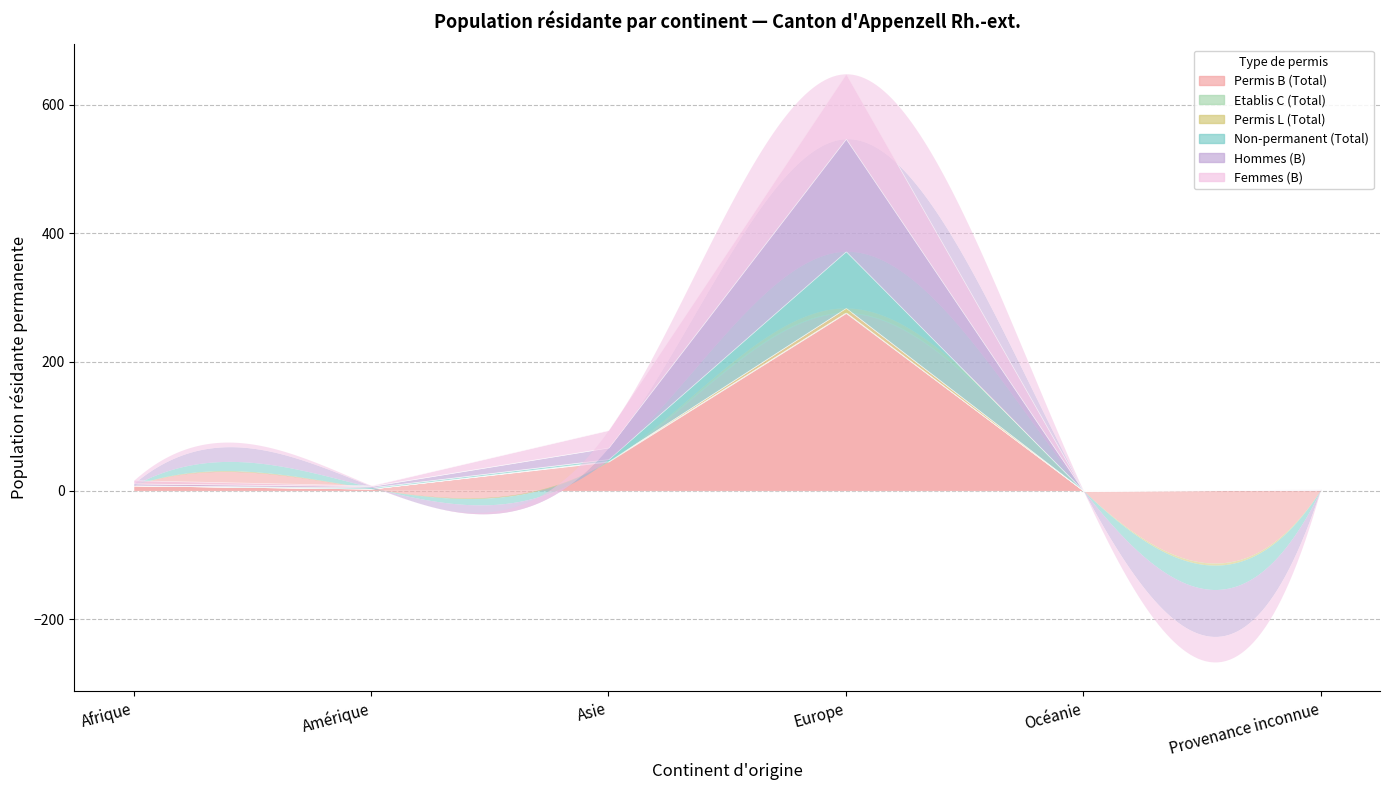

At how many categories does at least one series exceed 106?

1